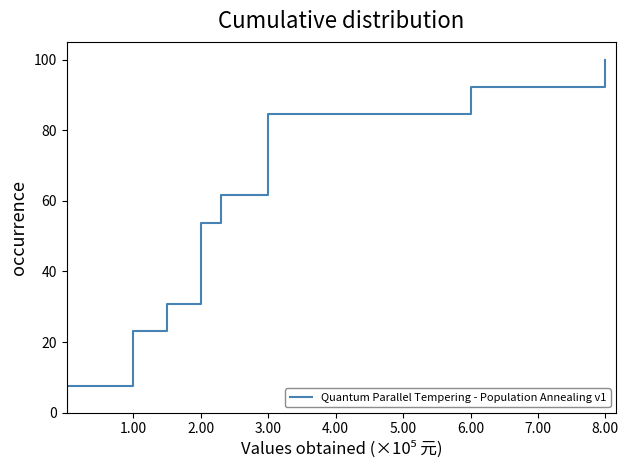

True or false: the data shows -31.9 at 0.00.

False